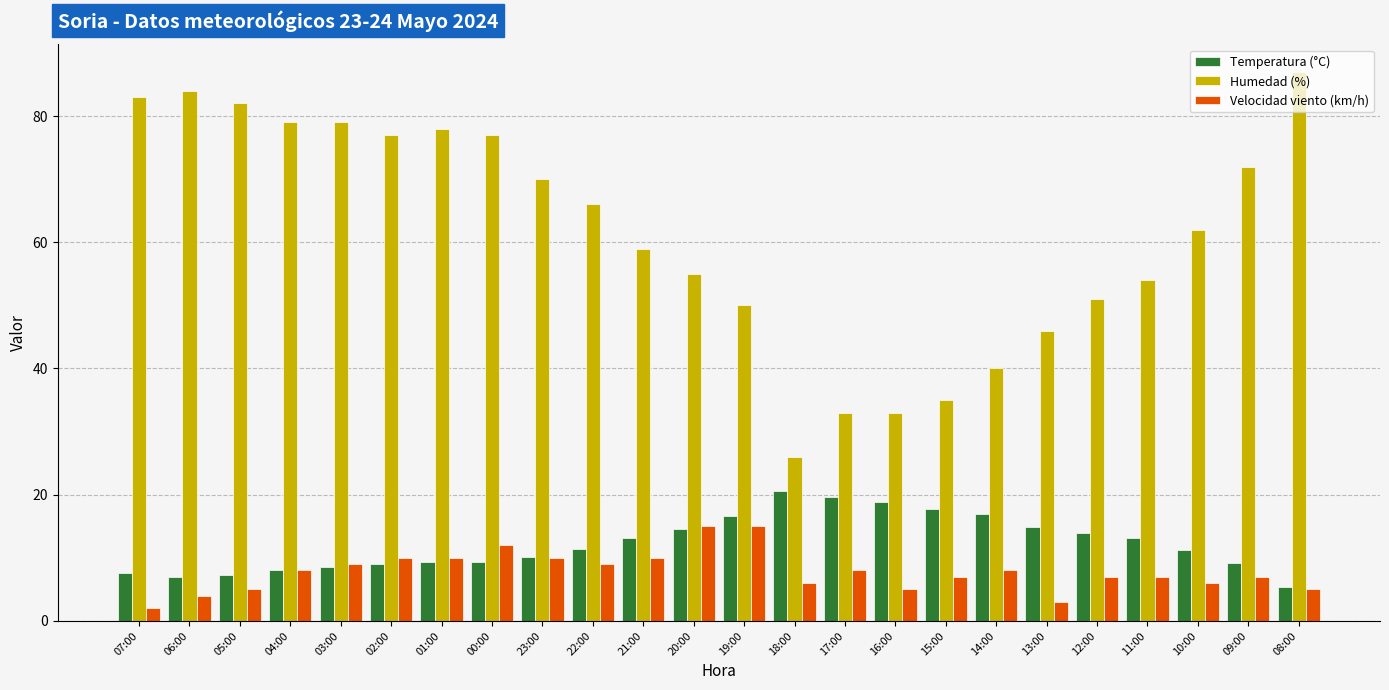

Between 20:00 and 16:00, which series saw the biggest shift?

Humedad (%)